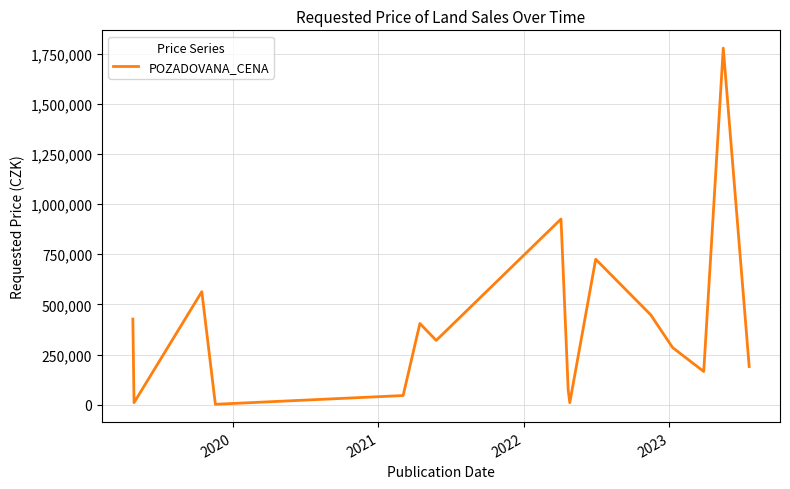

How many values are below 320250?

8